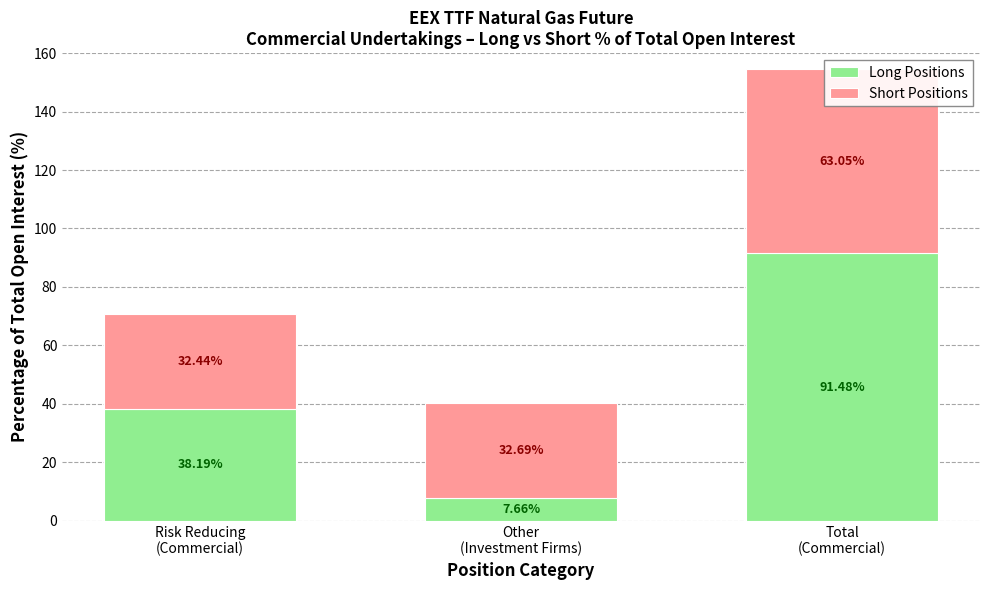

At which category does the chart reach its peak across all series?

Total
(Commercial)